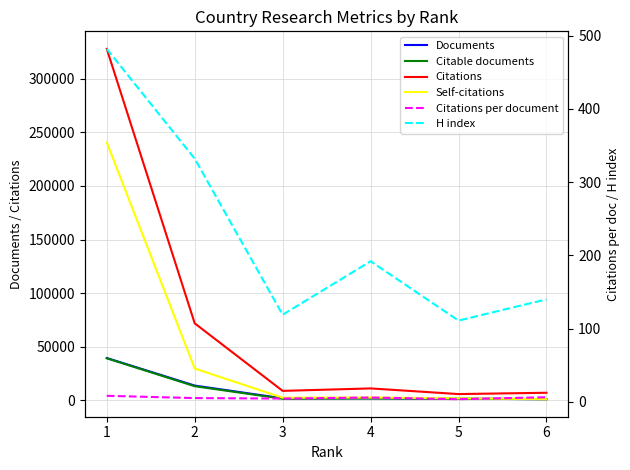

True or false: Citations per document and Citable documents cross at least once.

False